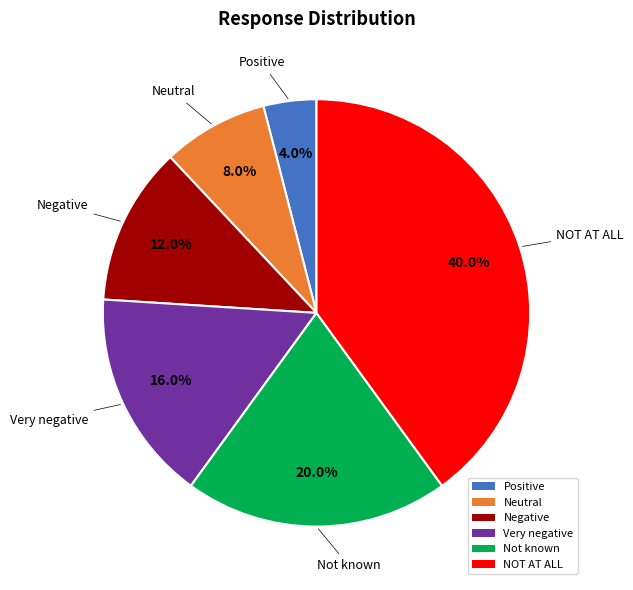

Which category has the biggest portion of the pie?

NOT AT ALL